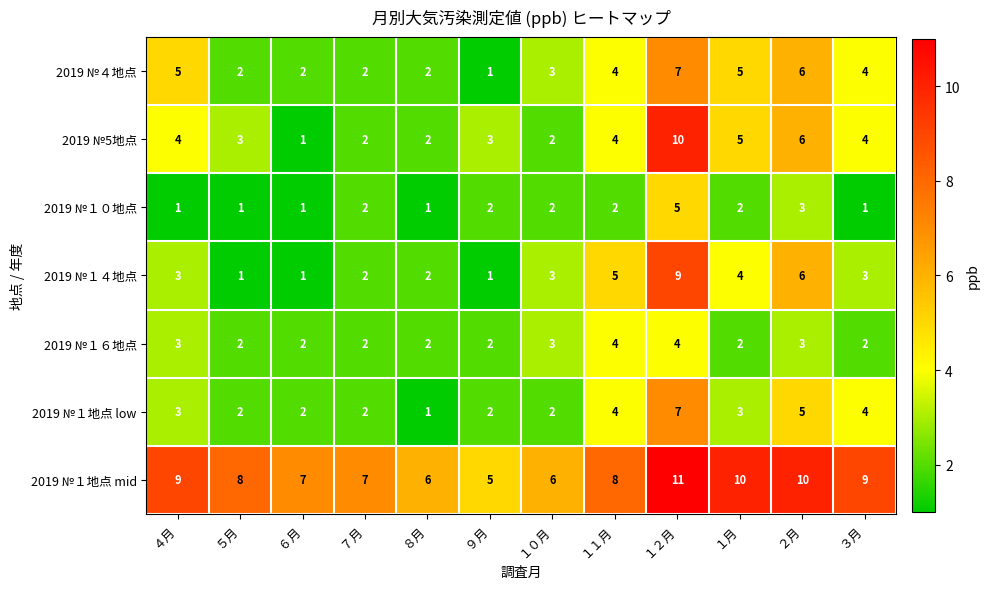

At how many categories does at least one series exceed 2?

12